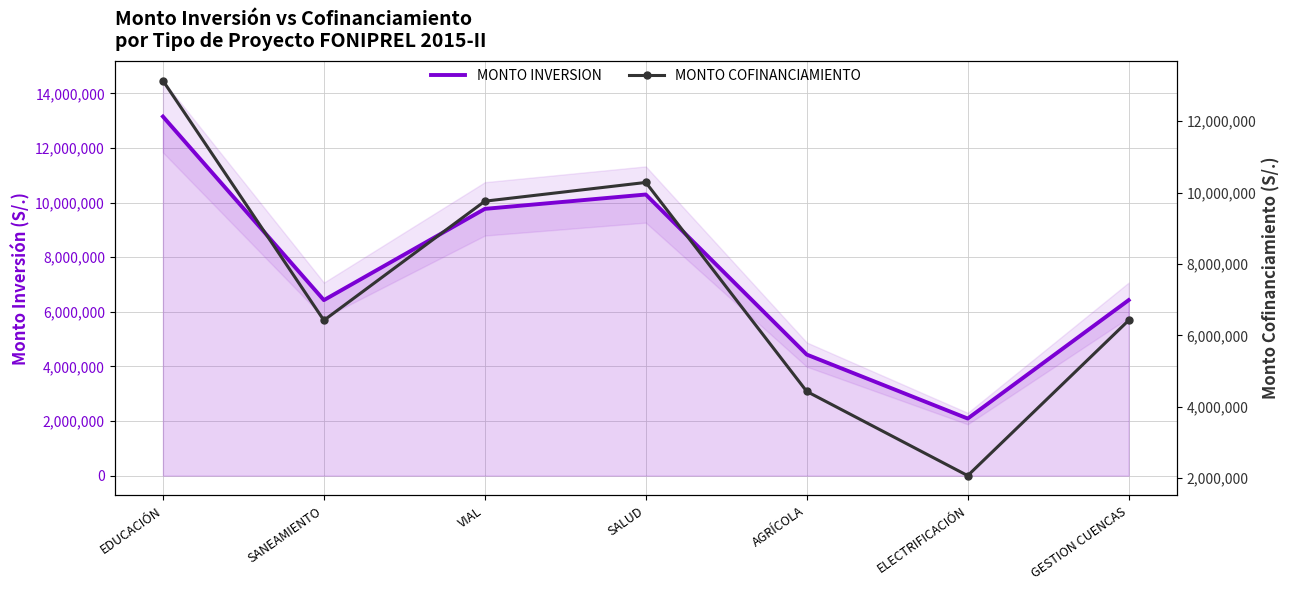

What is the sum of the MONTO COFINANCIAMIENTO values at VIAL and EDUCACIÓN?

22897287